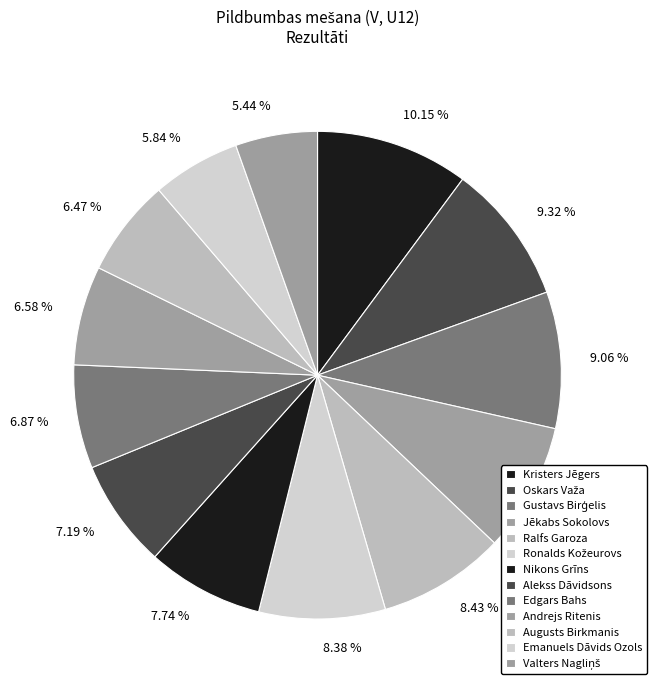

To the nearest percent, what is the difference between the Nikons Grīns and Augusts Birkmanis slice percentages?

1%